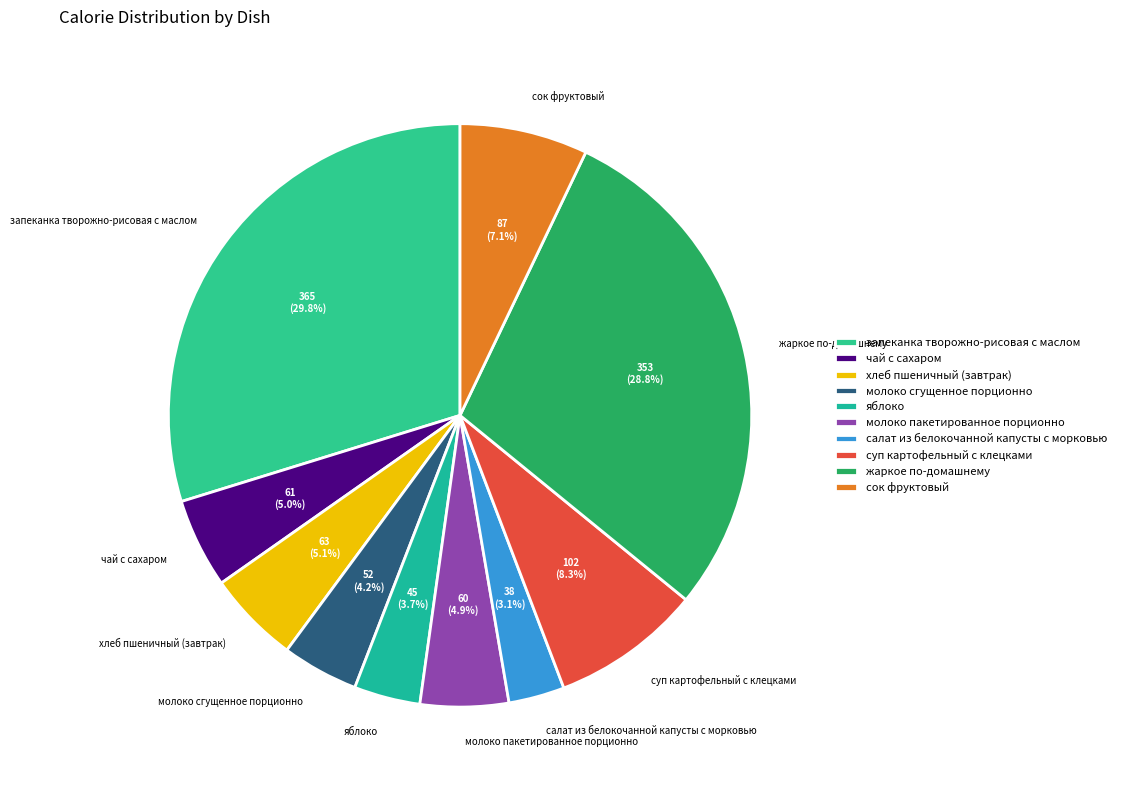

Is хлеб пшеничный (завтрак) the majority of the pie?

No